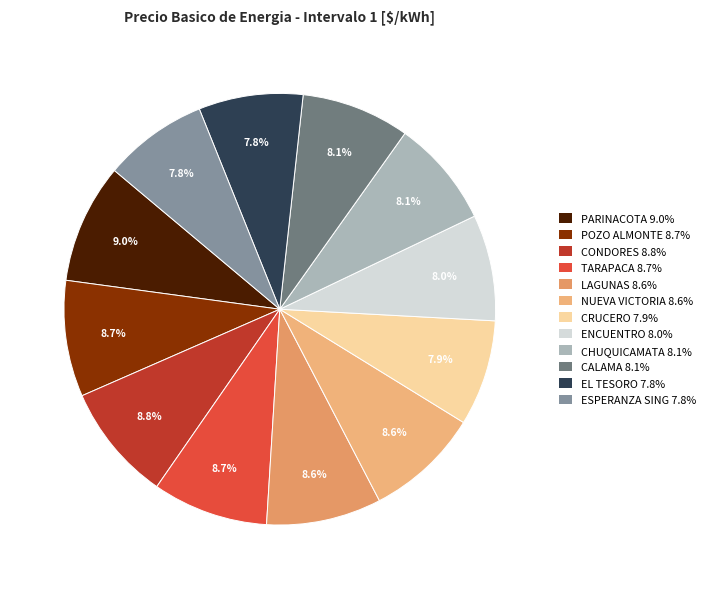

How many slices are in this pie chart?

12